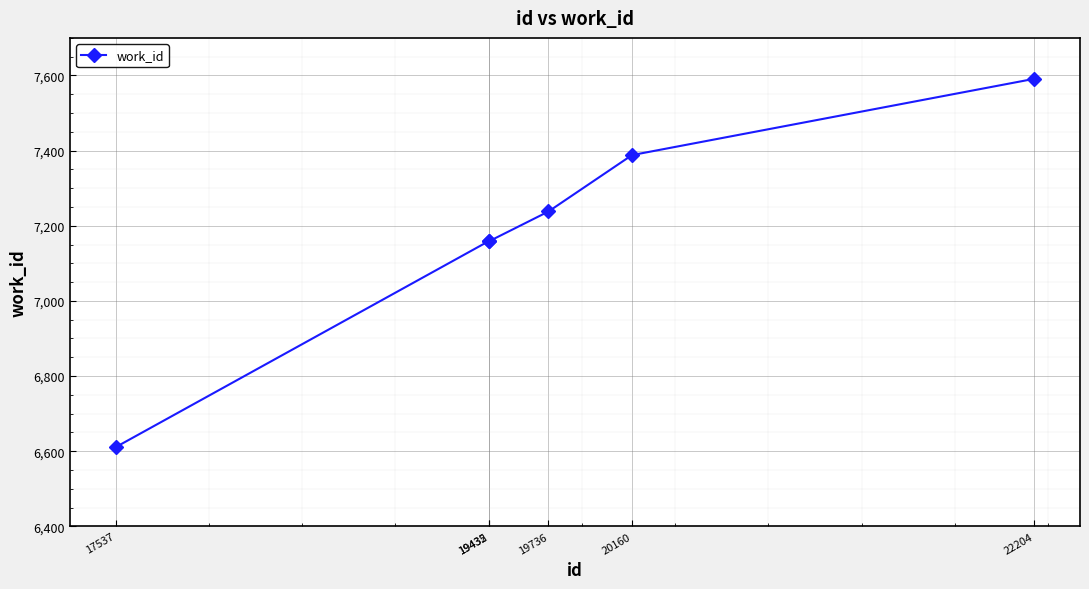

Reading left to right, what are all the values shown in this chart?

6611	7159	7159	7238	7388	7591